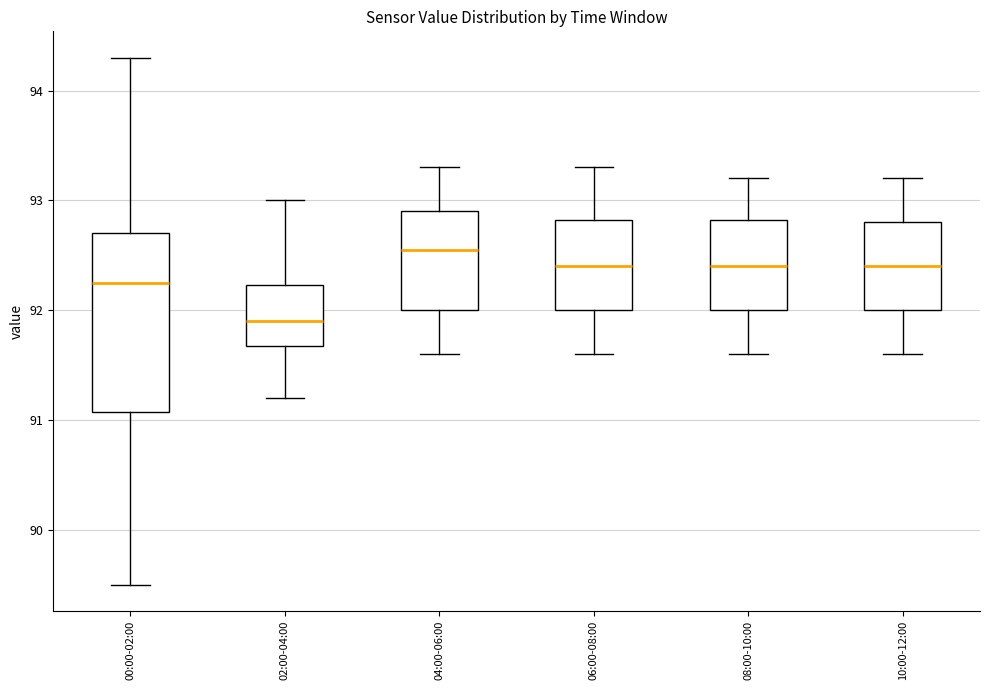

Which box's median line is the highest?

04:00-06:00